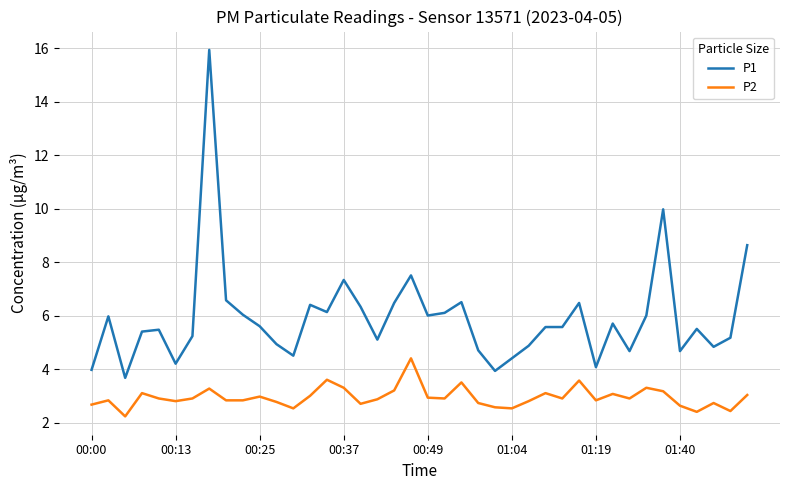

What is the sum of all P1 values?

236.1